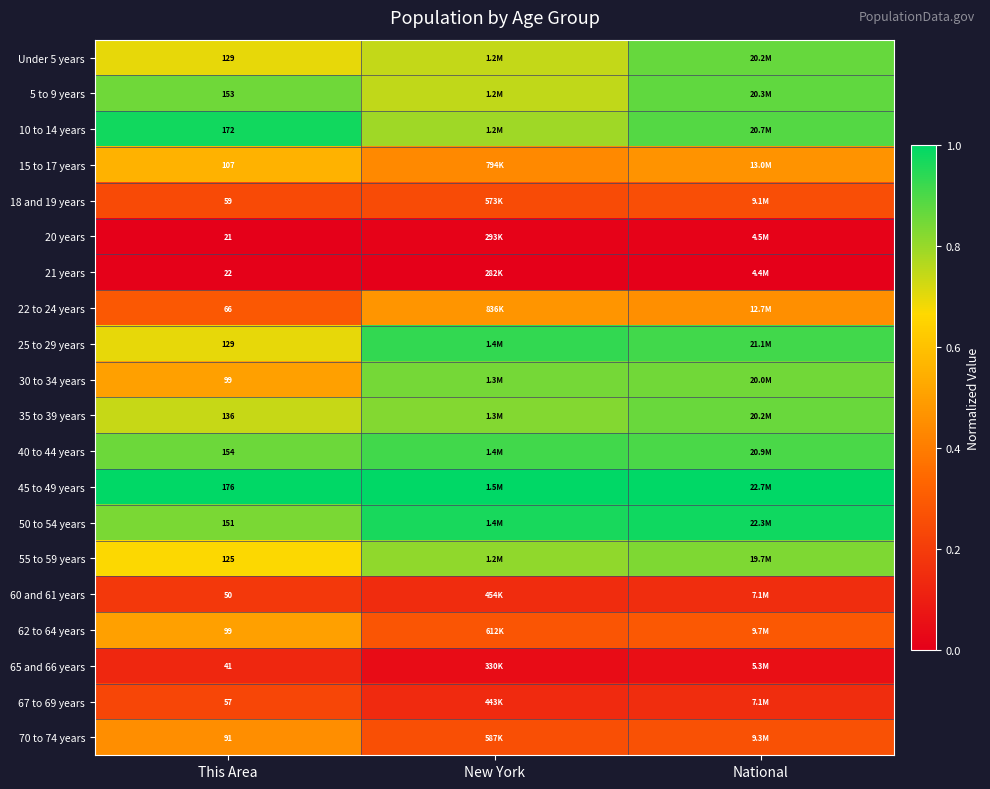

Which series has the largest total across all categories?

45 to 49 years